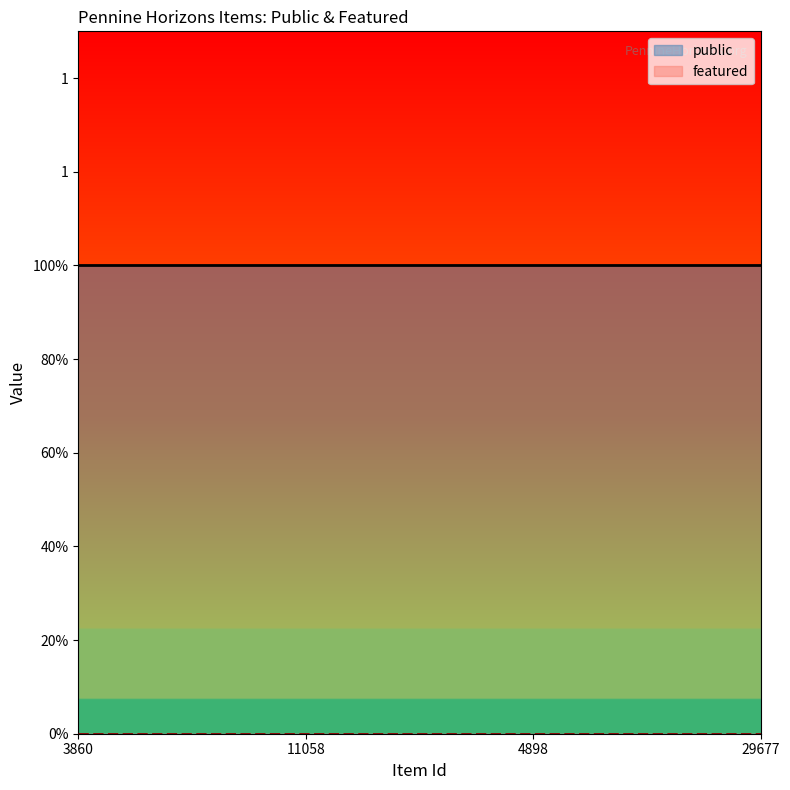

Which series has the widest spread of values?

public